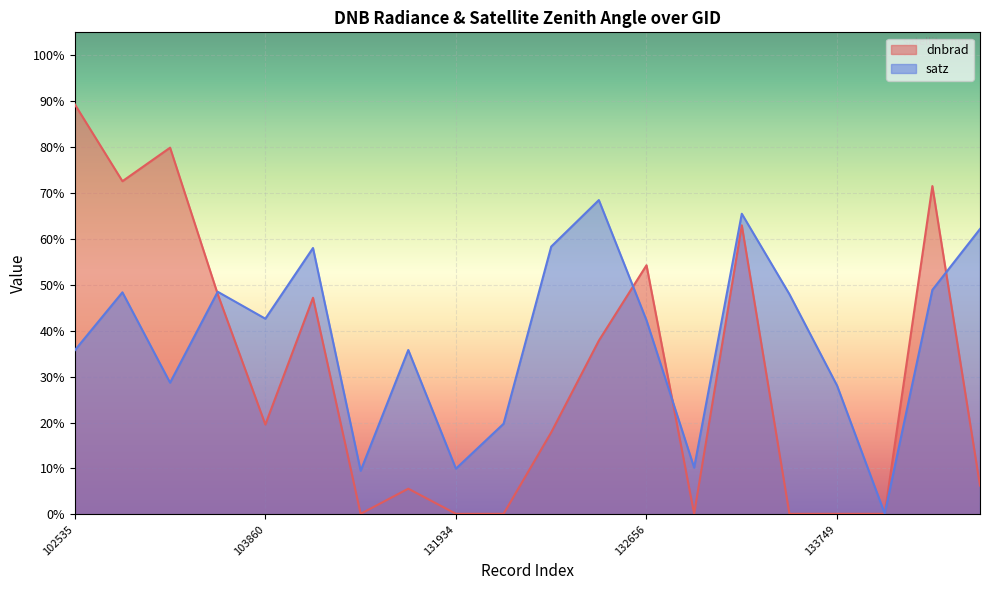

List the series in order of their overall mean, highest first.

satz, dnbrad